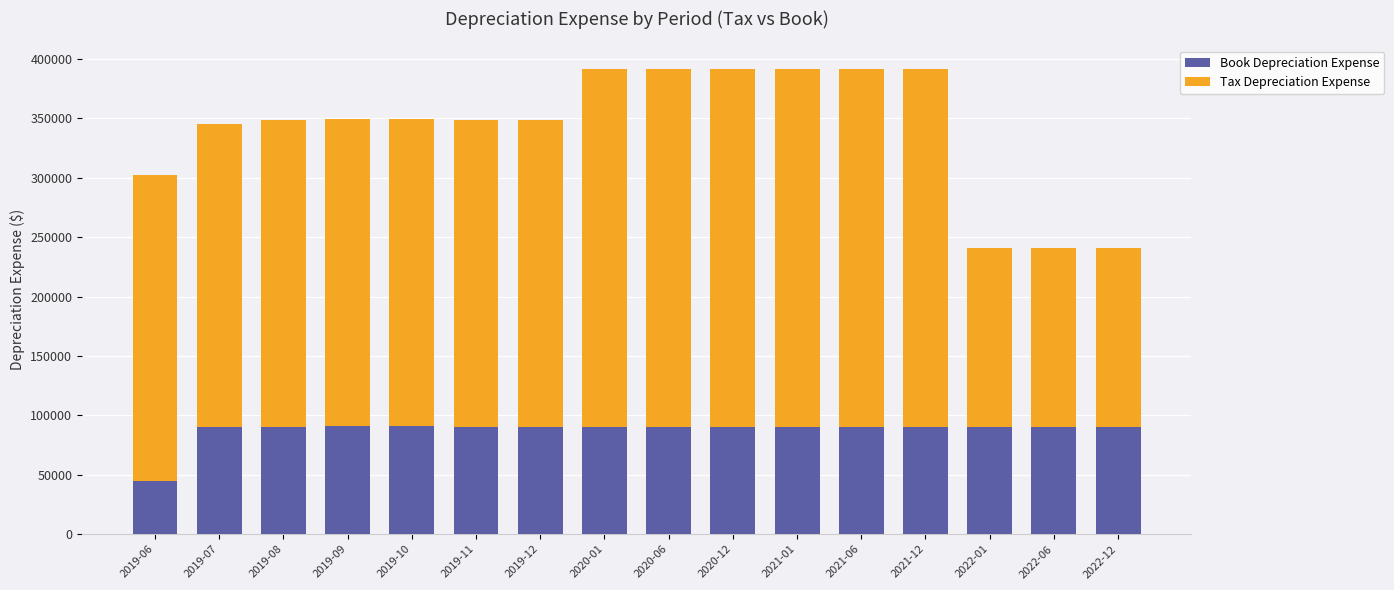

True or false: Book Depreciation Expense has a value of 19831.6 at 2019-11.

False